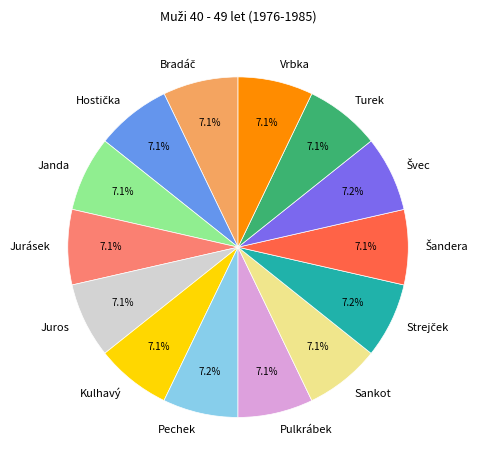

Approximately how many times larger is the value at Pulkrábek compared to Jurásek?

1.0